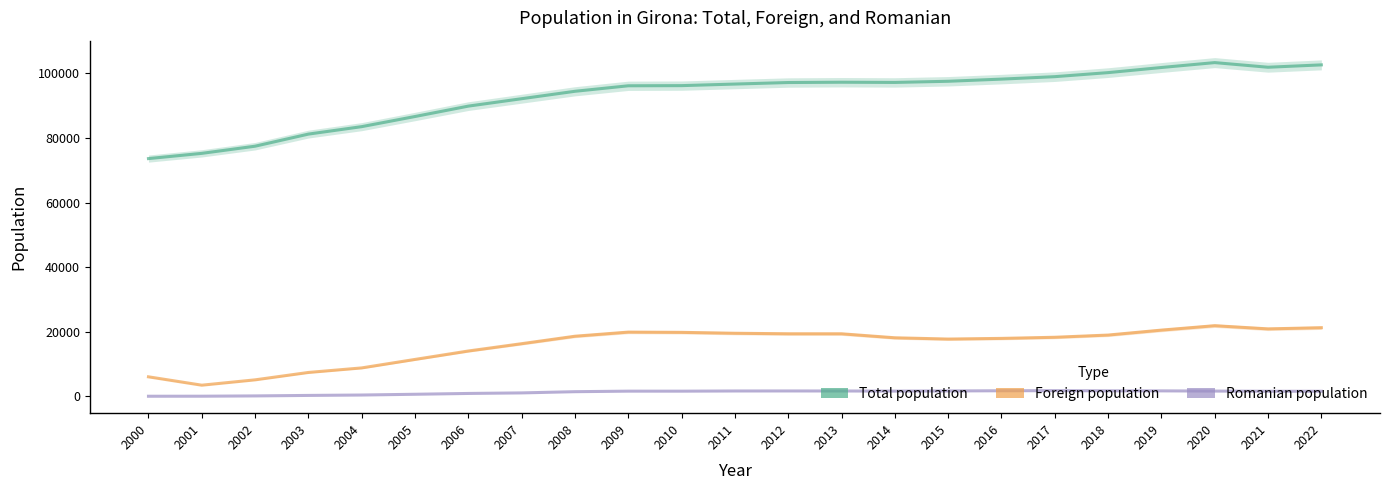

True or false: Romanian population and Total population cross at least once.

False